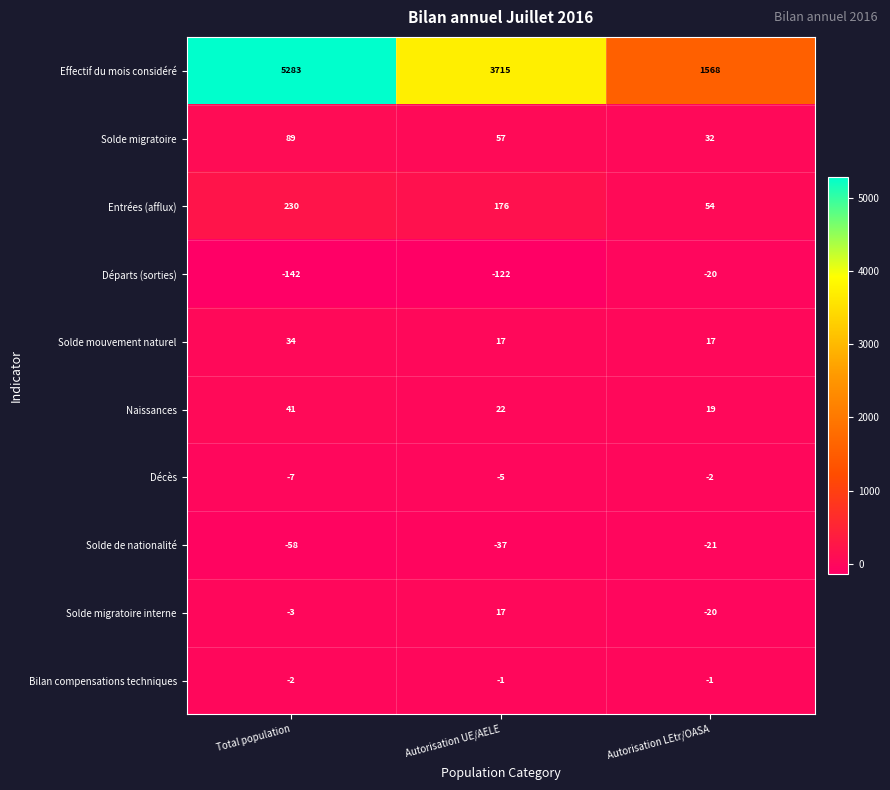

True or false: Entrées (afflux) has a value of 54 at Autorisation LEtr/OASA.

True